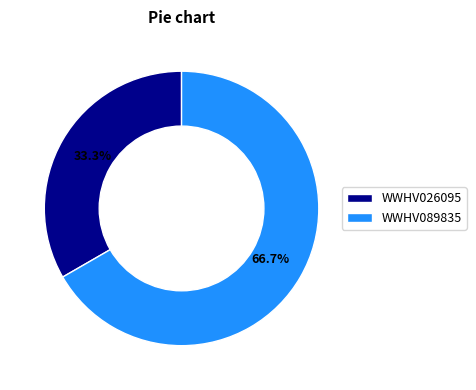

Is it true that WWHV026095 is 33% of the pie?

True